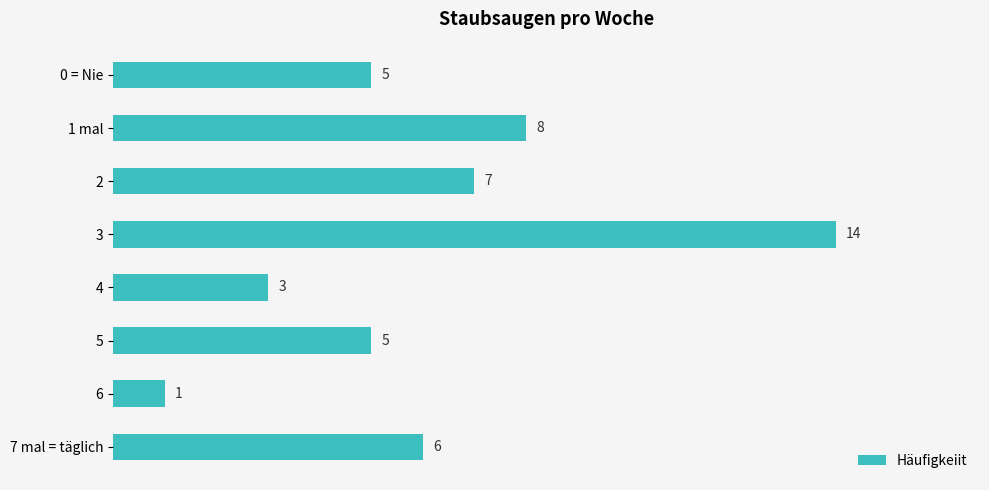

What position from the bottom is 3?

5